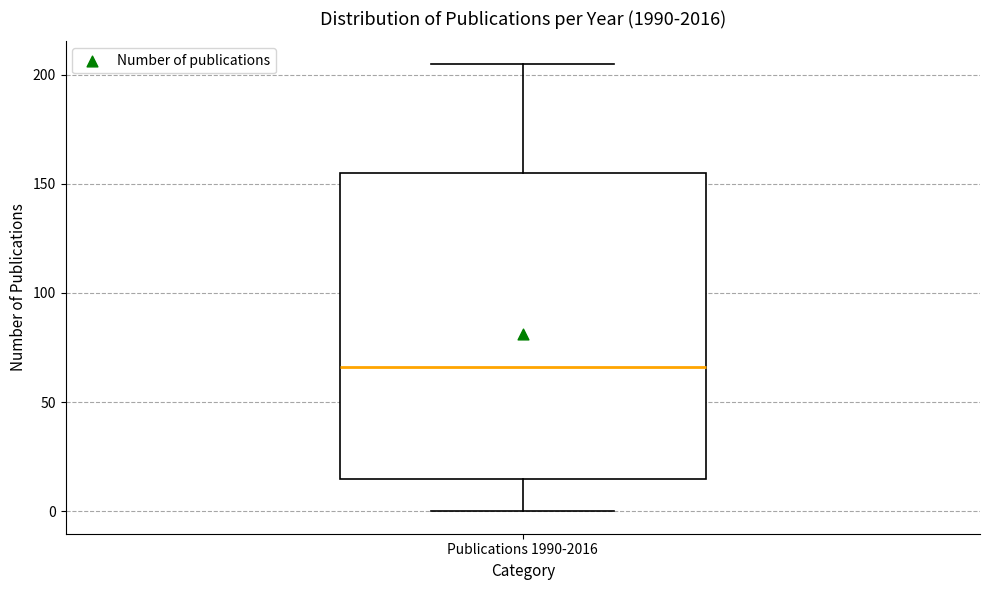

Transcribe this box plot: give where the median line is, the range the box spans, and where the two whiskers end, as read against the y-axis. The values are not printed on the chart, so give them approximately, as read against the axis.

median 65, box 15 to 155, whiskers 0 to 205